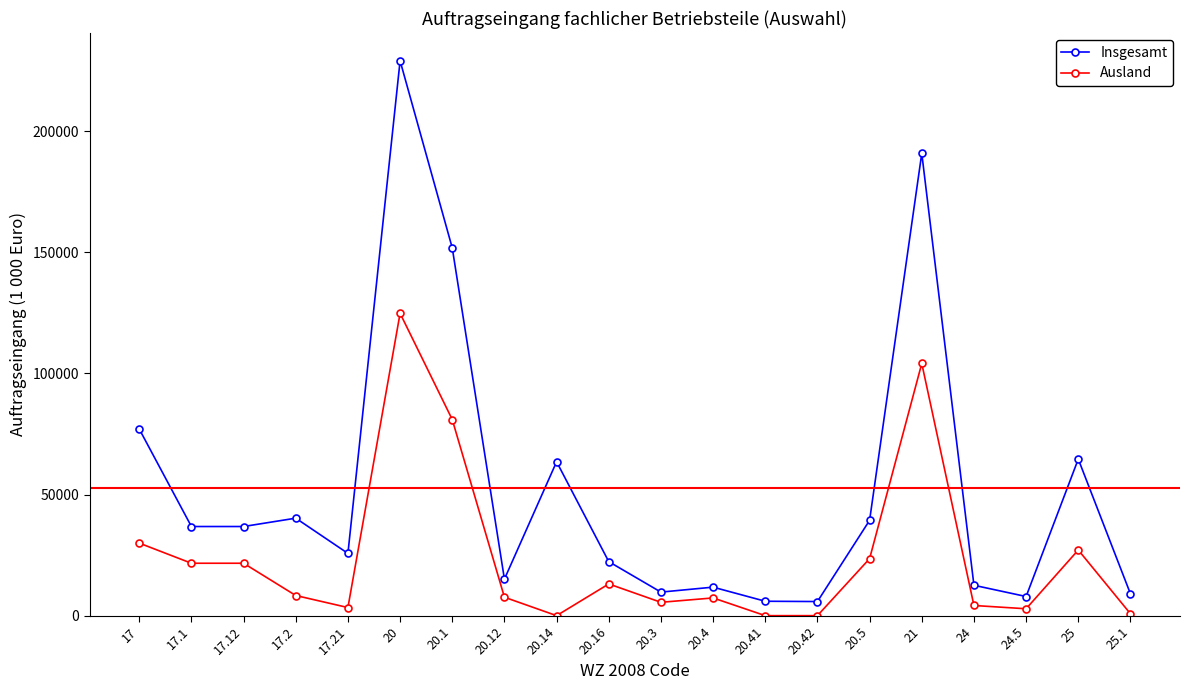

At which category does Insgesamt reach its first local peak?

17.2